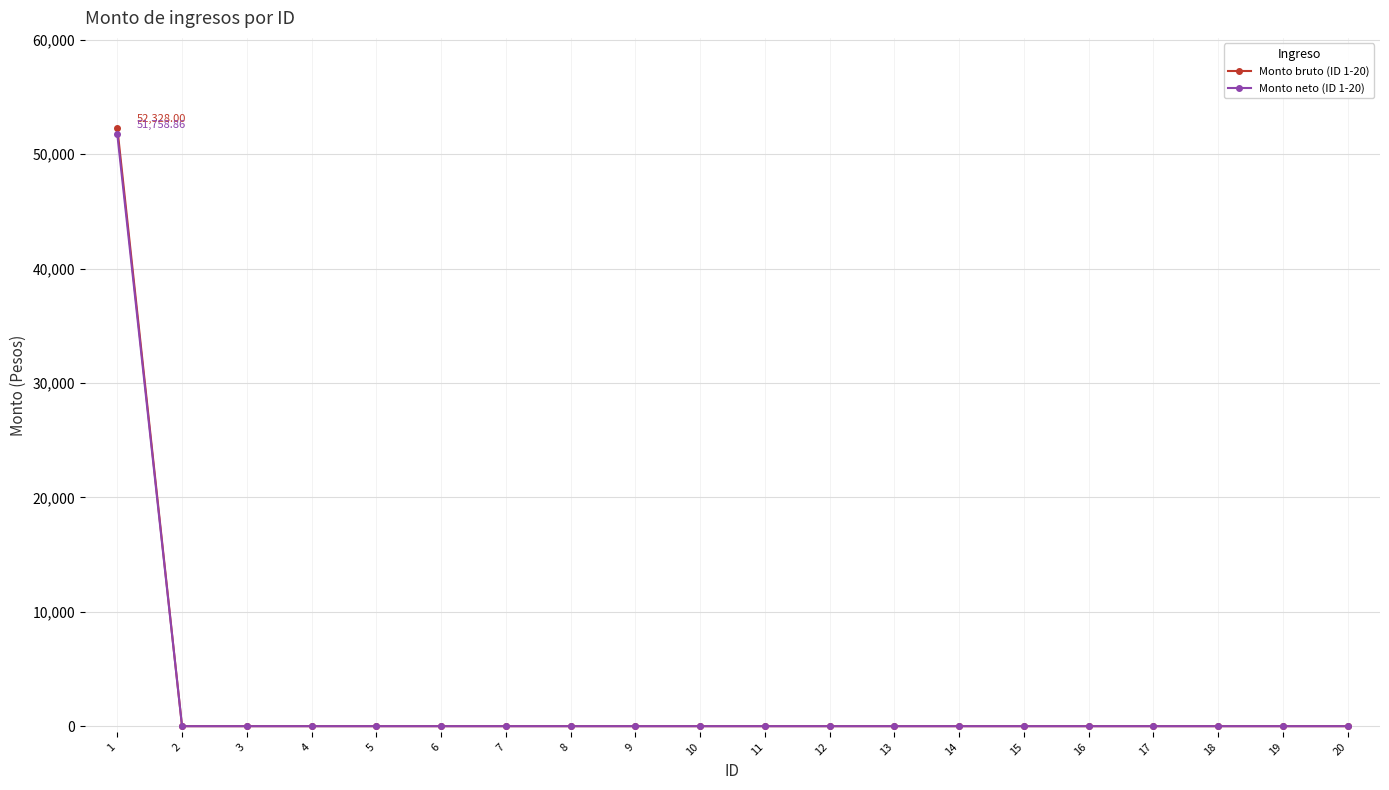

True or false: Monto neto (ID 1-20) has a value of 0.0 at 11.

True